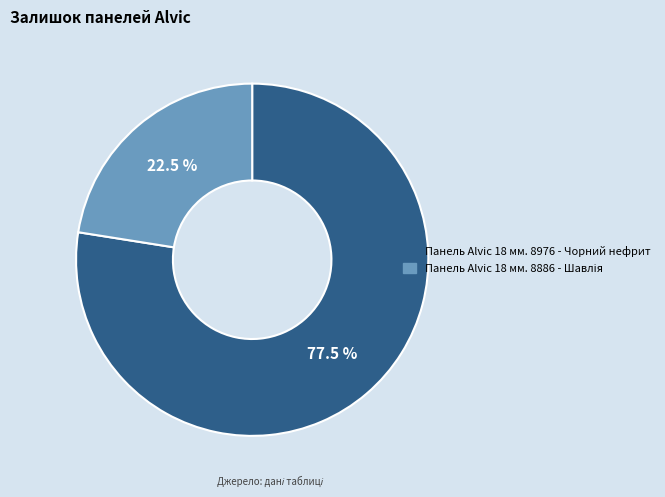

Count the number of slices in the pie.

2